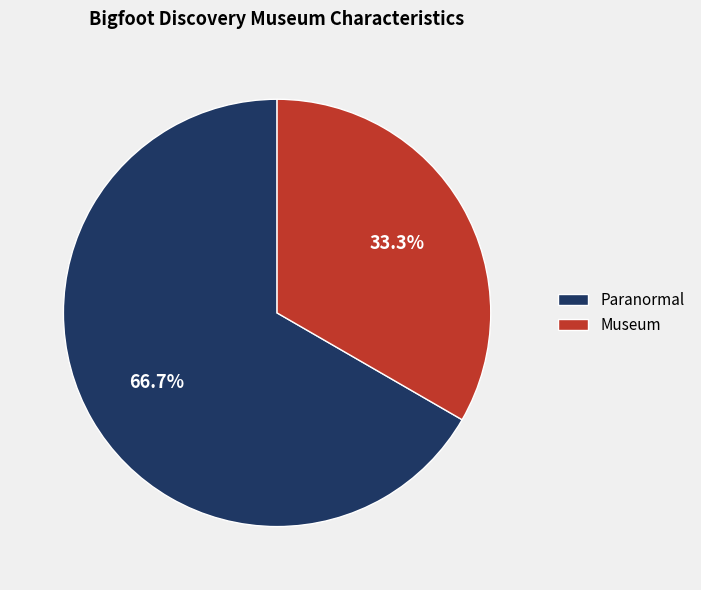

What is the ratio of the value at Museum to the value at Paranormal?

0.5